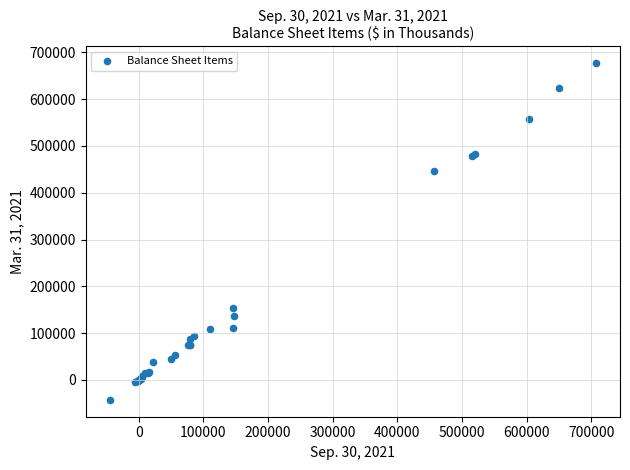

What Y value in the scatter plot is closest to 317046?

446034